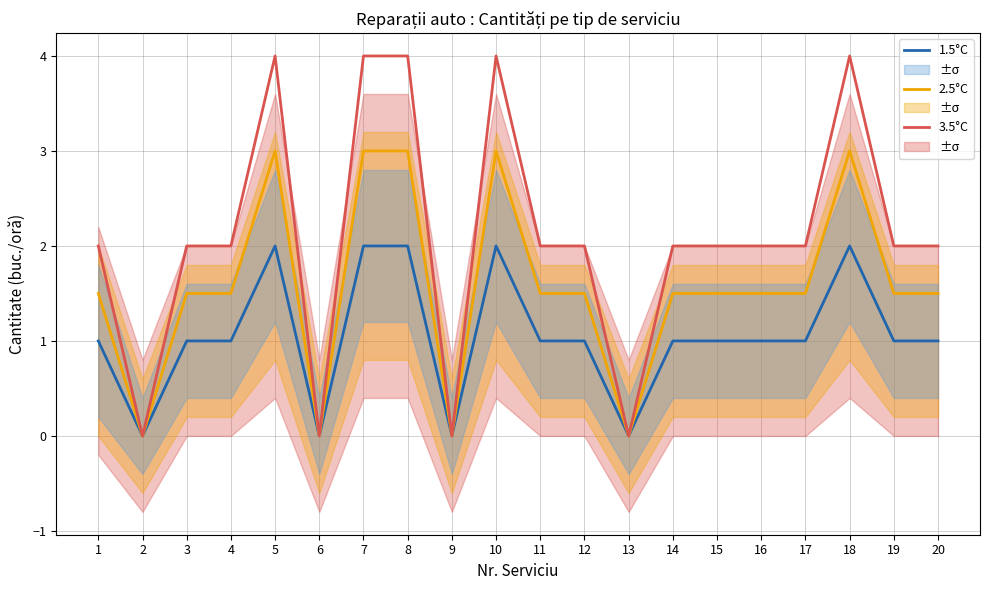

Which series has the largest total across all categories?

3.5°C